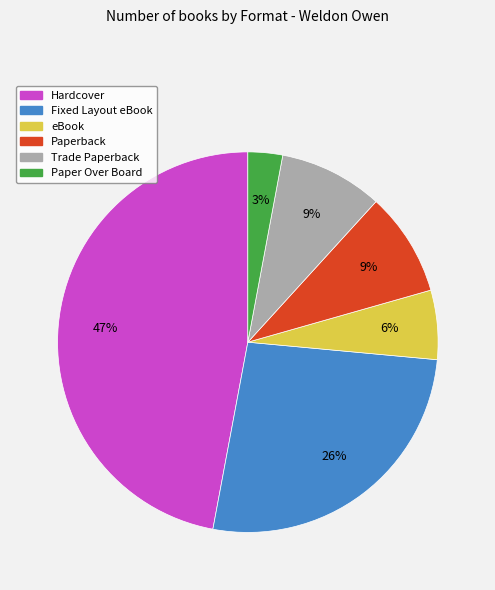

True or false: Hardcover accounts for 47% of the total.

True